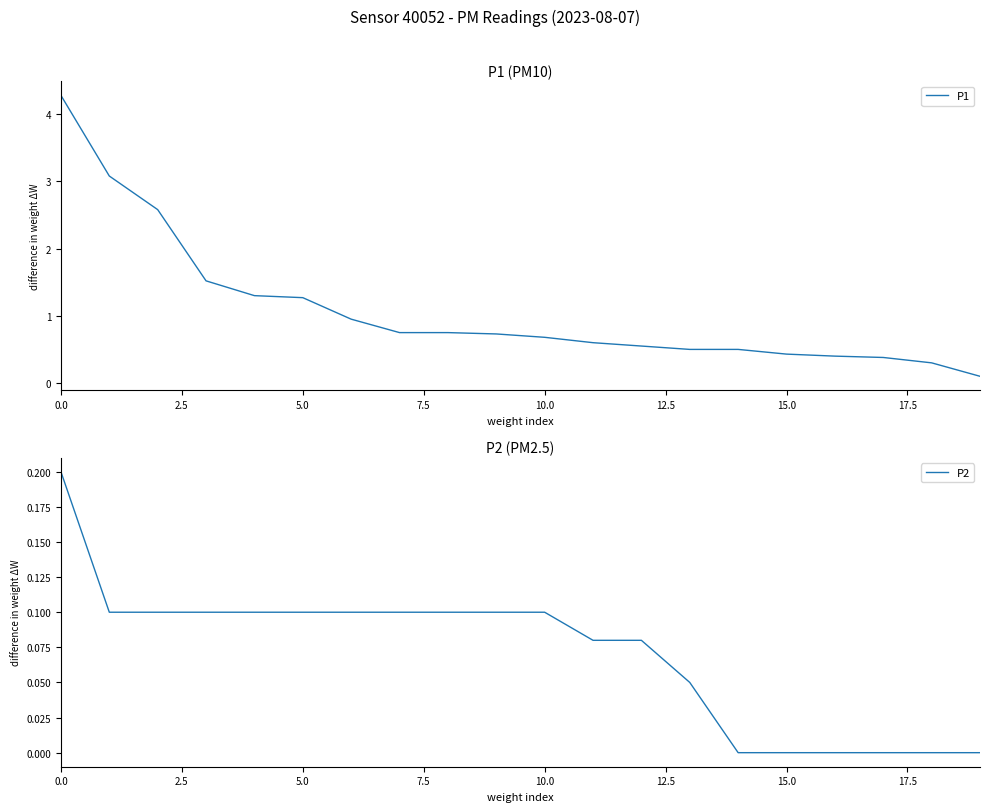

Reading left to right, list all the values displayed in this chart.

P1: 4.3	3.1	2.6	1.5	1.3	1.3	0.9	0.8	0.8	0.7	0.7	0.6	0.6	0.5	0.5	0.4	0.4	0.4	0.3	0.1
P2: 0.2	0.1	0.1	0.1	0.1	0.1	0.1	0.1	0.1	0.1	0.1	0.1	0.1	0.1	0.0	0.0	0.0	0.0	0.0	0.0